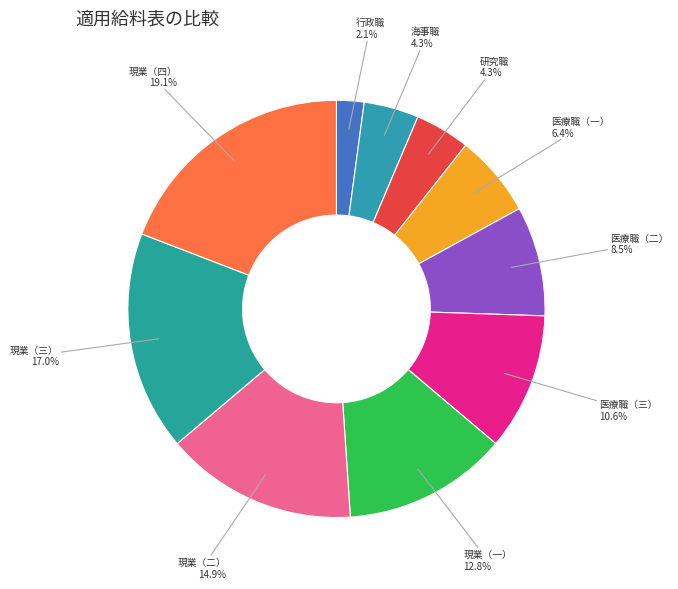

Which slice is the smallest?

行政職